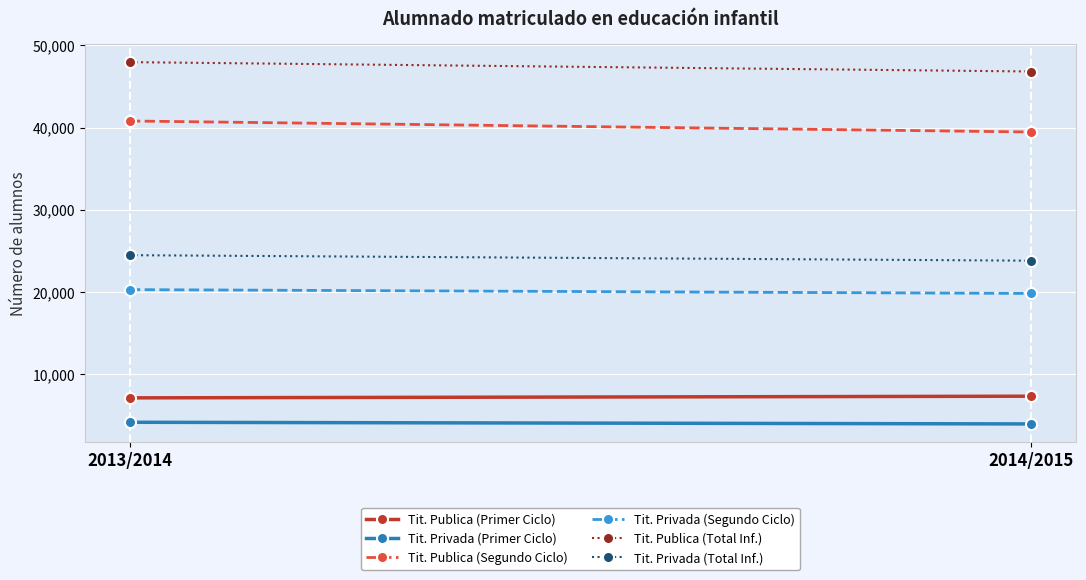

What position from the left is 2013/2014?

1